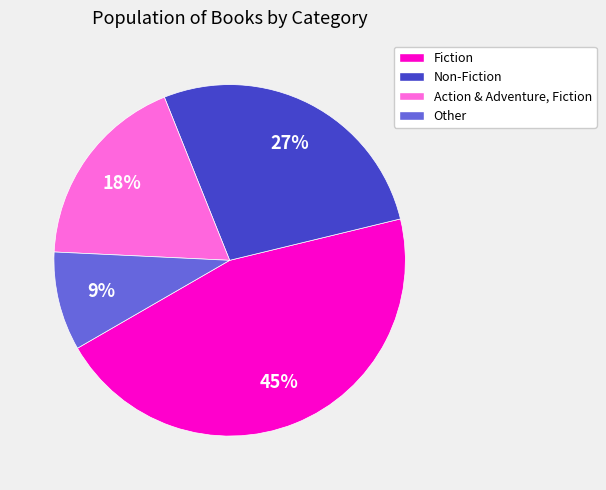

What percentage is the Non-Fiction slice, to the nearest percent?

27%